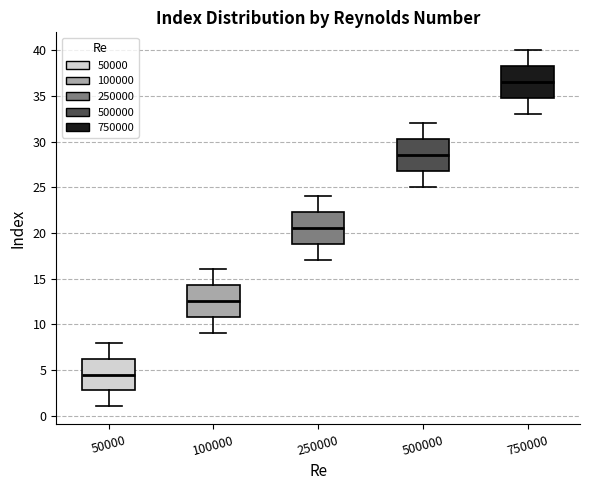

Which box has the lowest median line?

50000